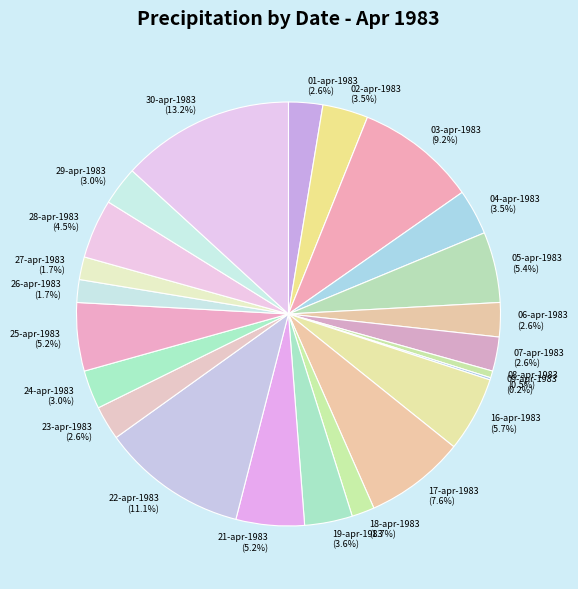

What is the ratio of the value at 04-apr-1983 to the value at 16-apr-1983?

0.6